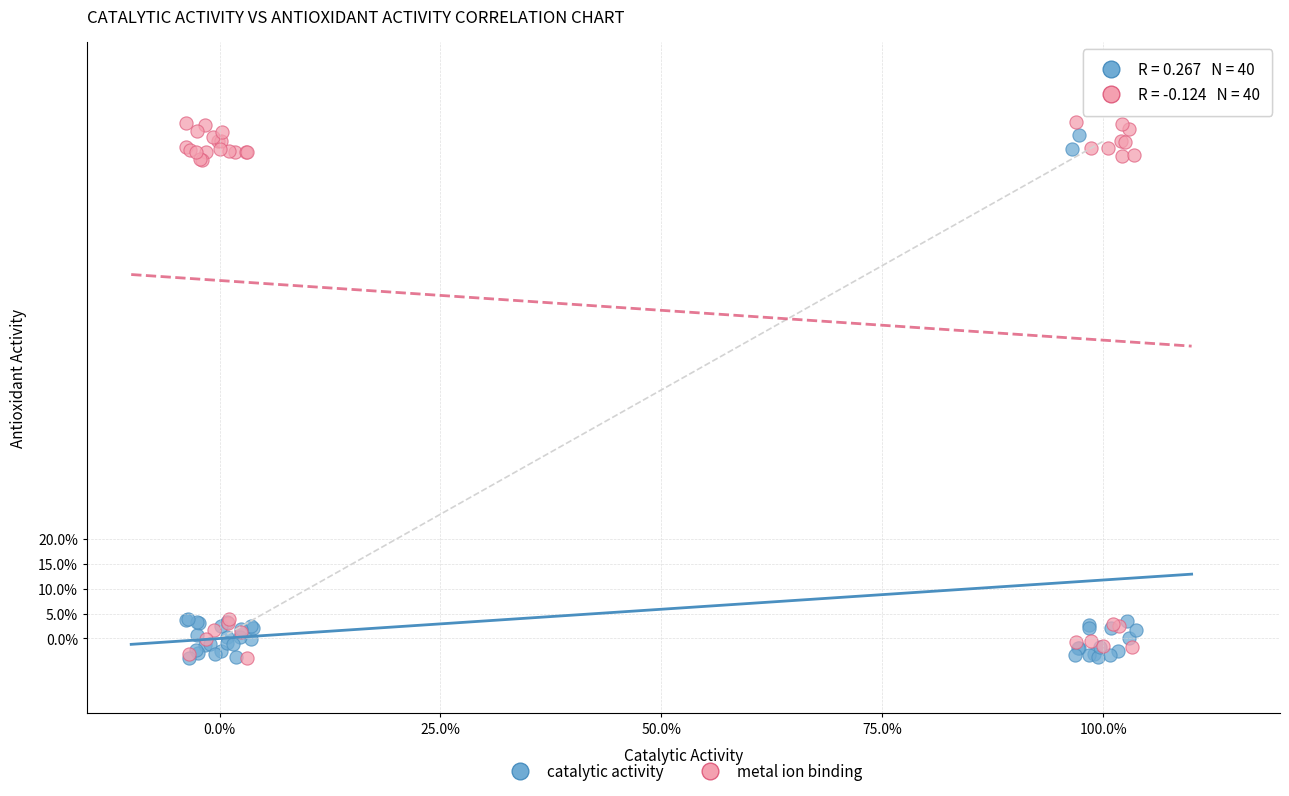

Which series reaches the maximum Y coordinate?

metal ion binding